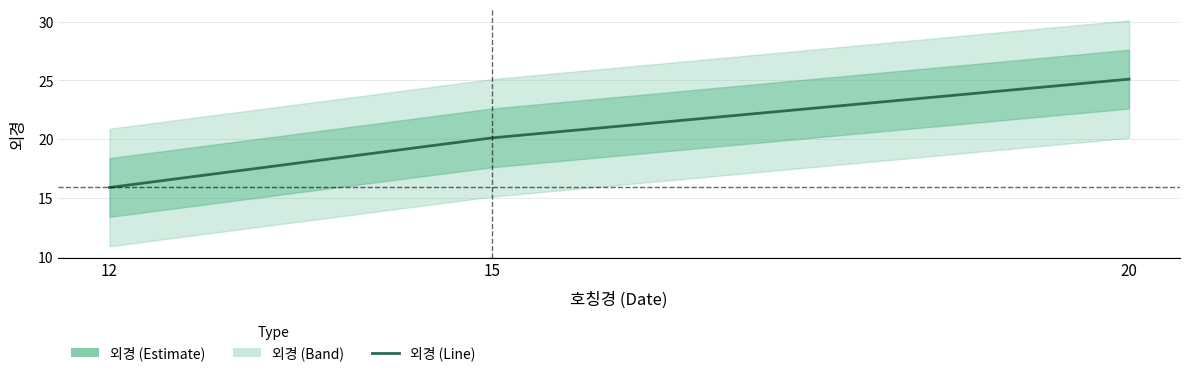

Reading right to left, transcribe all the data shown in this chart.

25.1	20.1	15.9